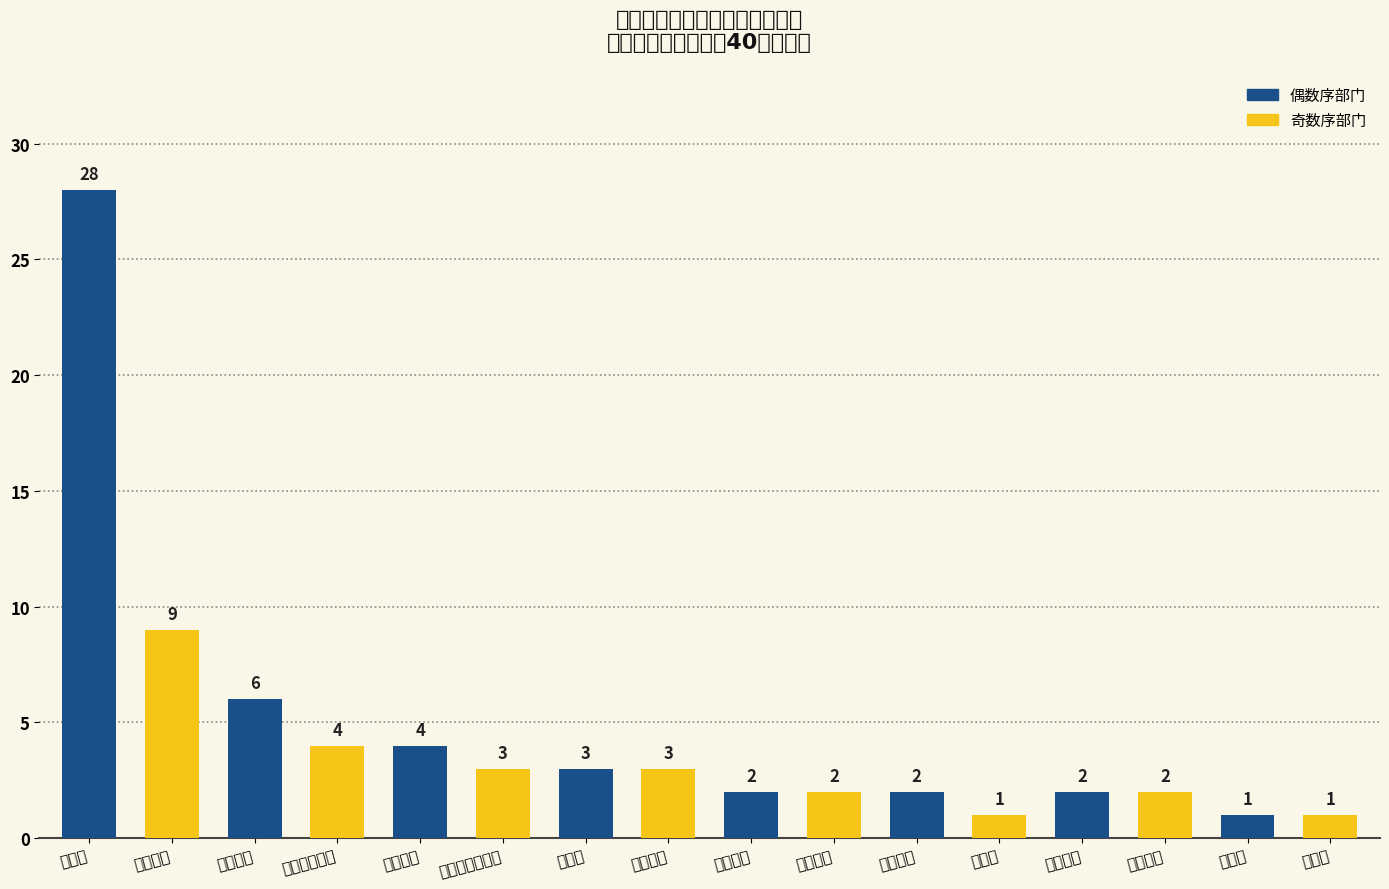

What is the change in value from 空间二部 to 探测部?

-3